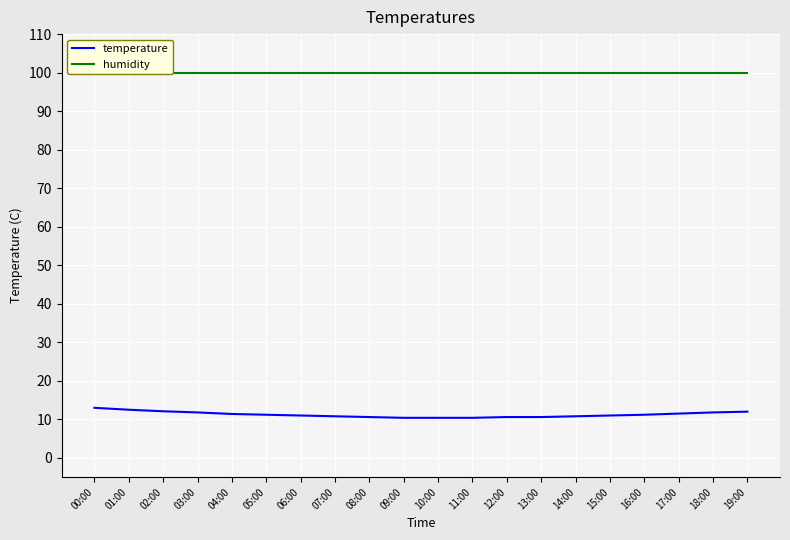

Between 08:00 and 15:00, which series saw the biggest shift?

temperature